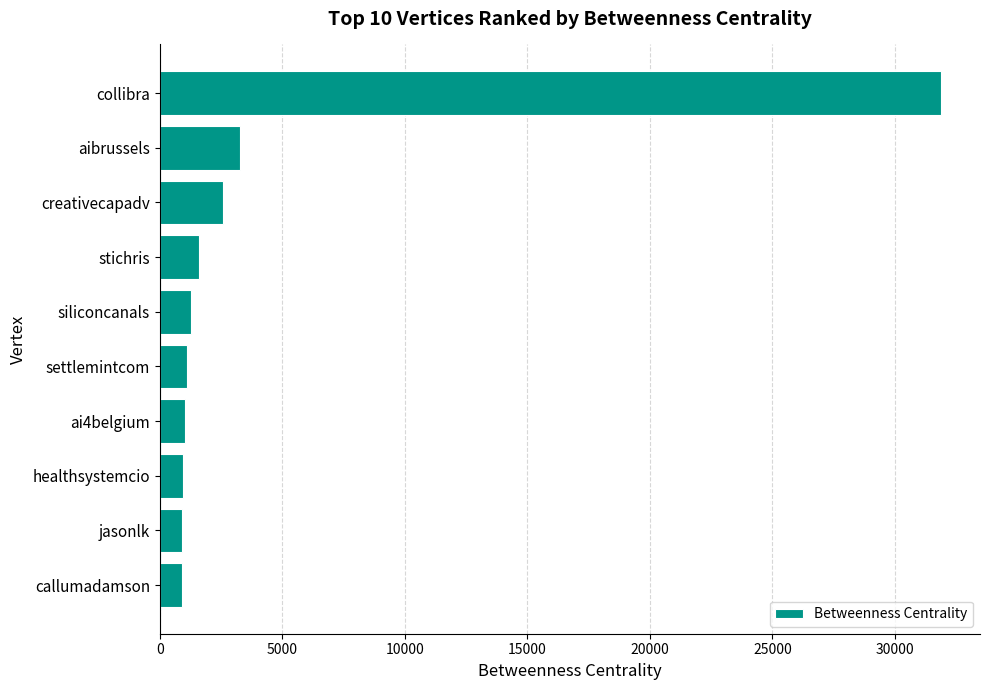

Are the bars grouped side by side (vs. stacked)?

No